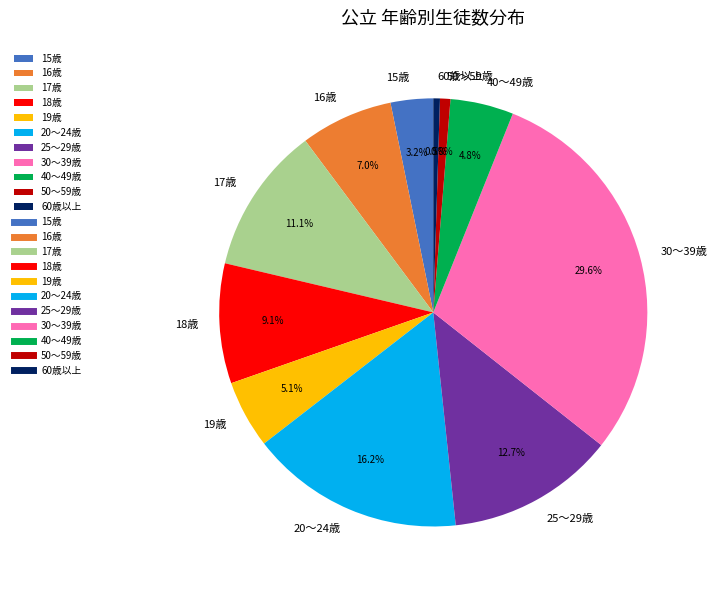

Does any single category account for the majority?

No